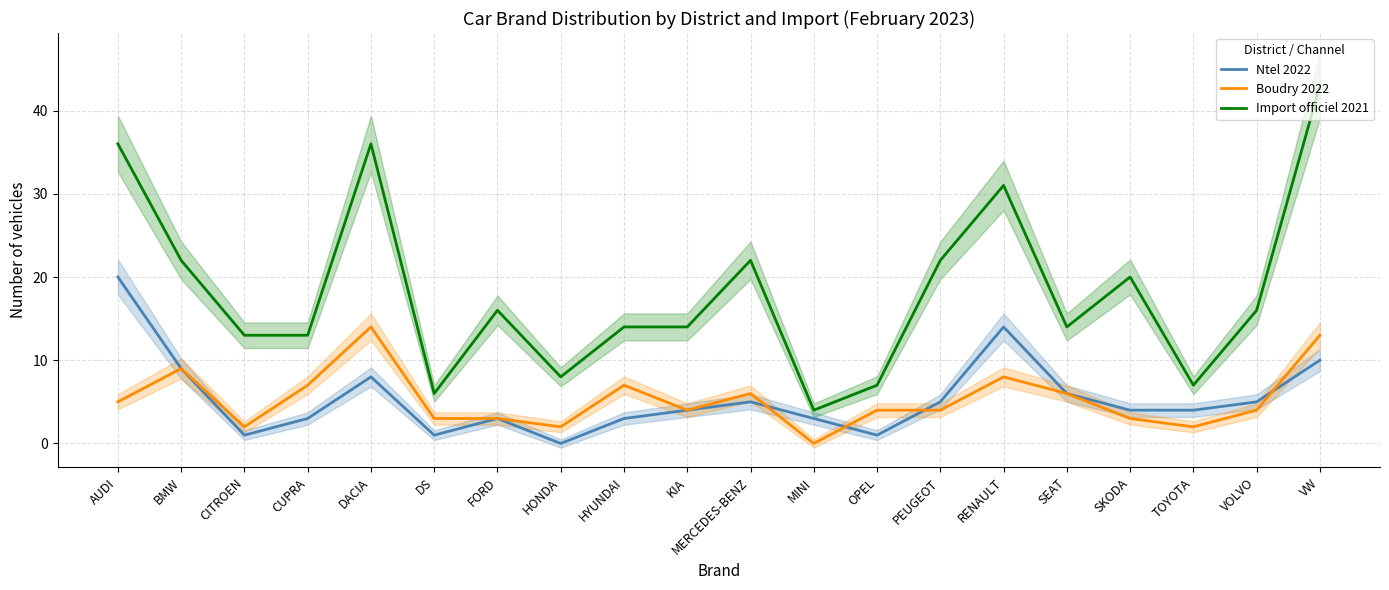

True or false: Boudry 2022 and Import officiel 2021 cross at least once.

False